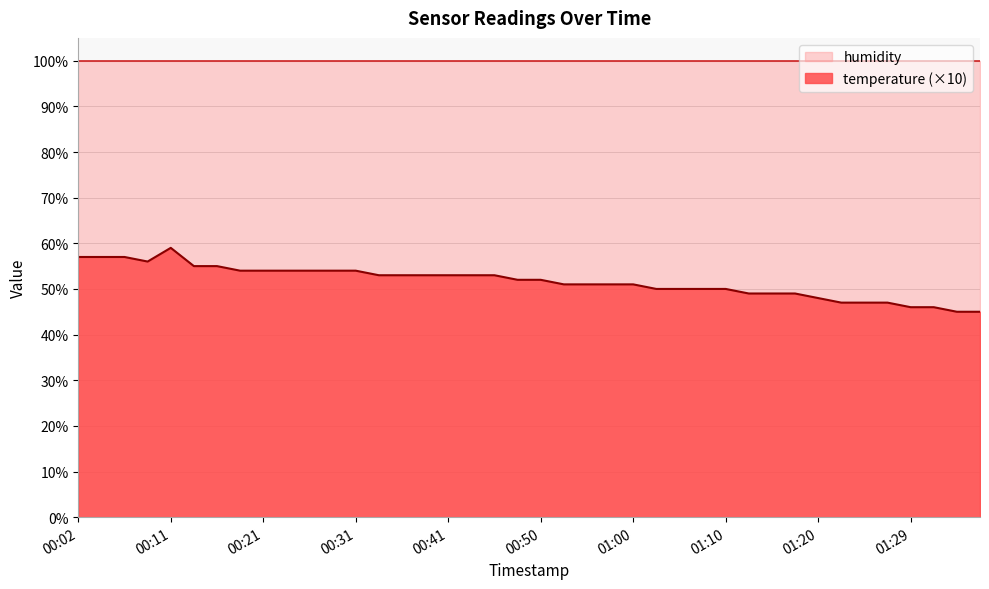

At which label is the value closest to 52?

00:48